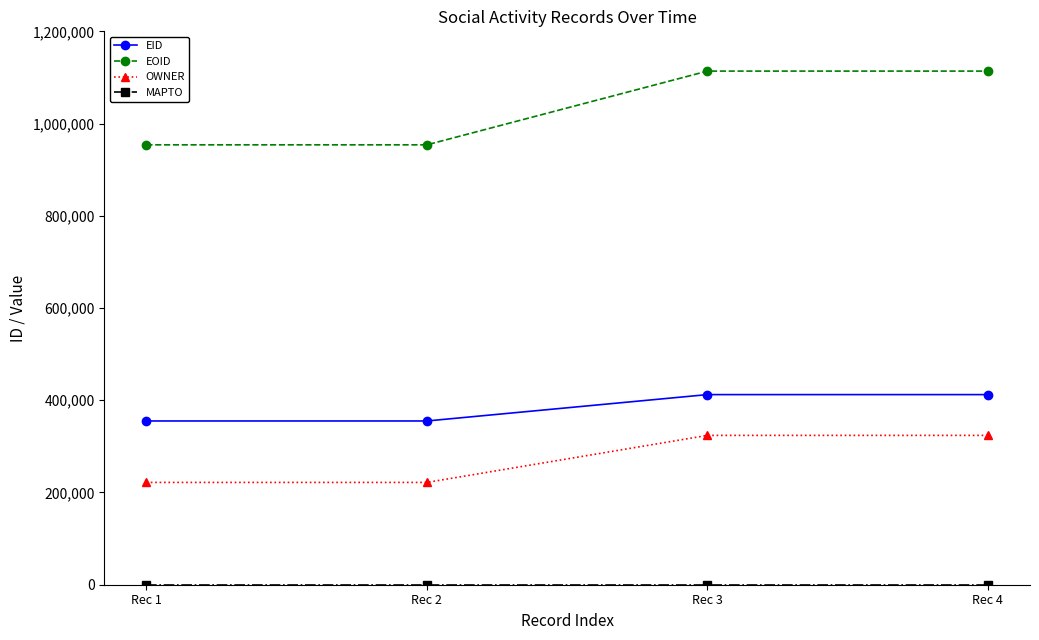

At how many categories does at least one series exceed 443619?

4